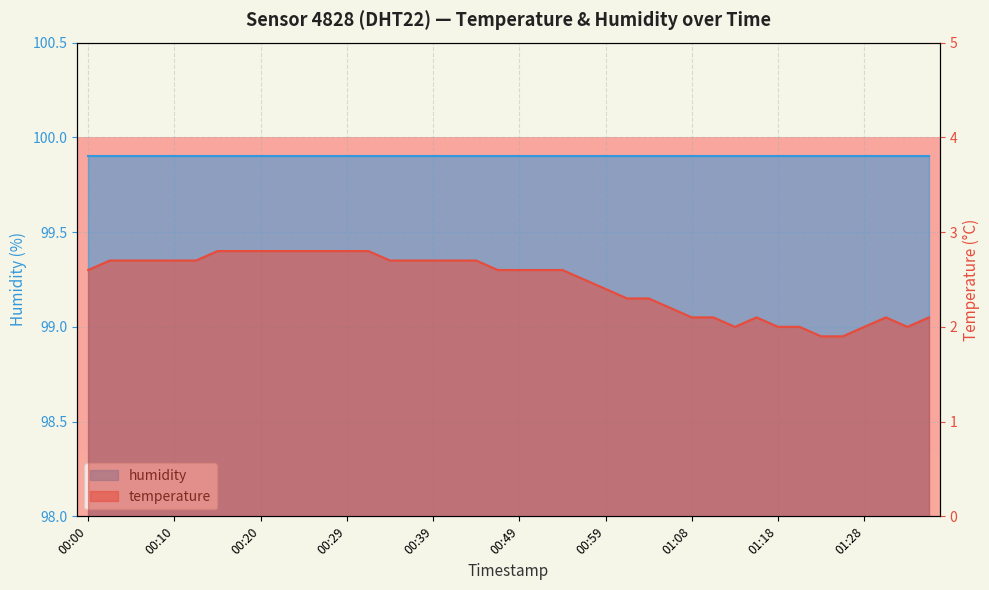

Which has a higher value, 00:12 or 00:34?

00:12